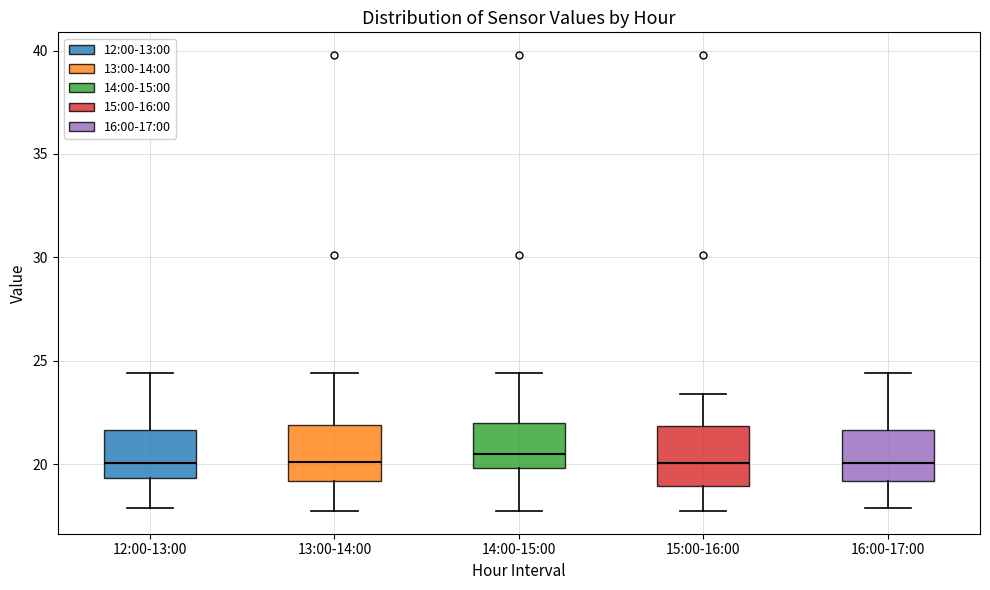

Reading left to right, transcribe this box plot: for each box, give where its median line is, the range the box spans, and where its two whiskers end, as read against the y-axis. The values are not printed on the chart, so give them approximately, as read against the axis.

12:00-13:00: median 20.0, box 19.5 to 21.5, whiskers 18.0 to 24.5
13:00-14:00: median 20.0, box 19.0 to 22.0, whiskers 17.5 to 24.5
14:00-15:00: median 20.5, box 20.0 to 22.0, whiskers 17.5 to 24.5
15:00-16:00: median 20.0, box 19.0 to 22.0, whiskers 17.5 to 23.5
16:00-17:00: median 20.0, box 19.0 to 21.5, whiskers 18.0 to 24.5